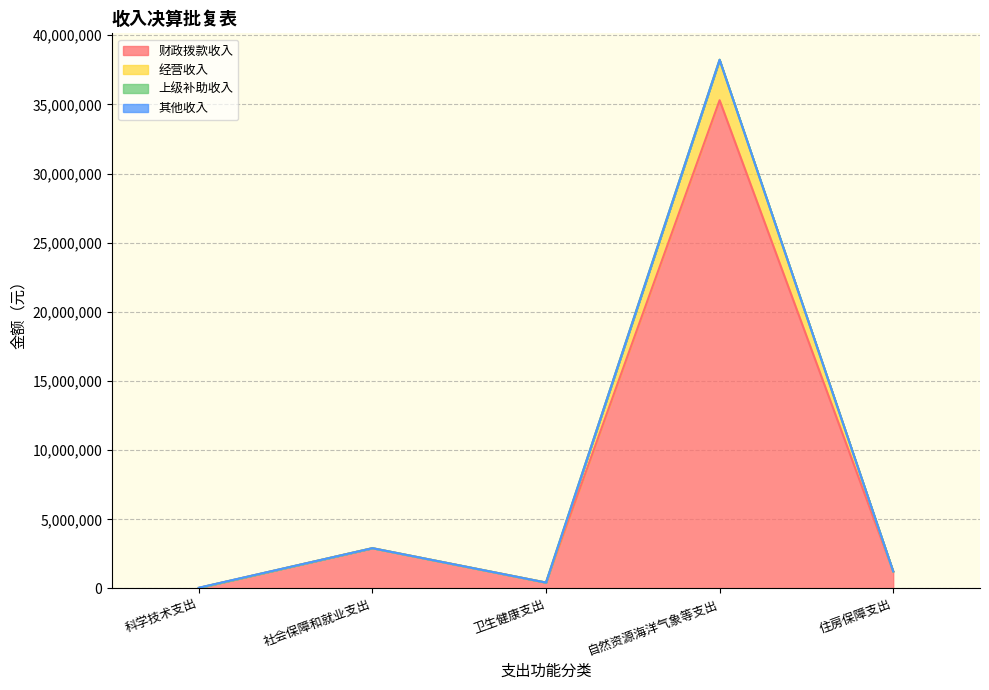

What is the minimum value for 经营收入?

55000.0